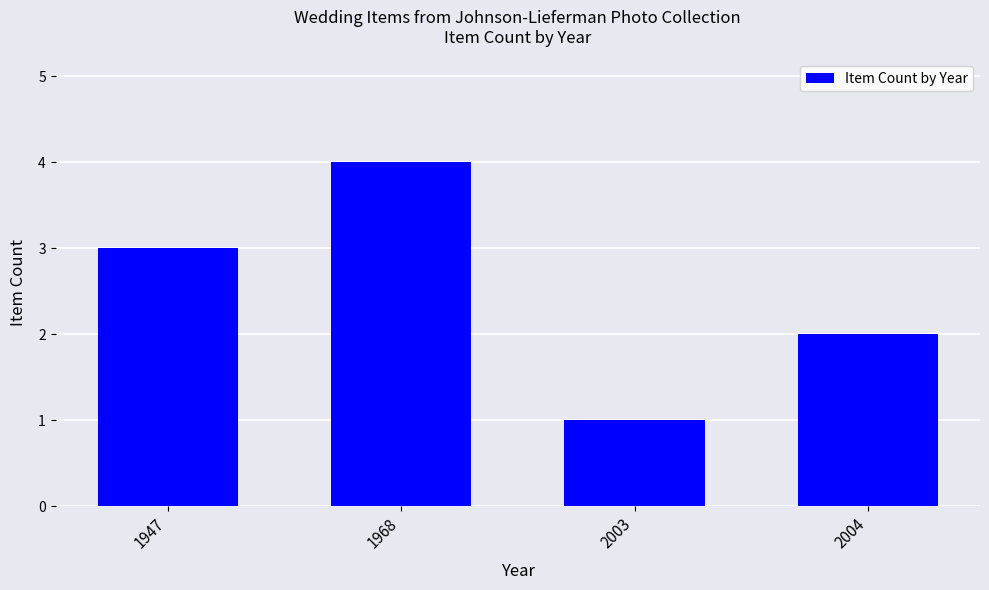

What is the smallest value displayed?

1